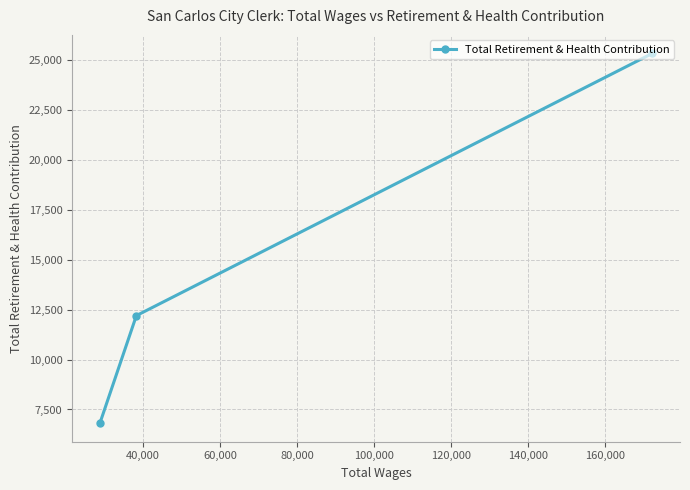

What is the average value?

14775